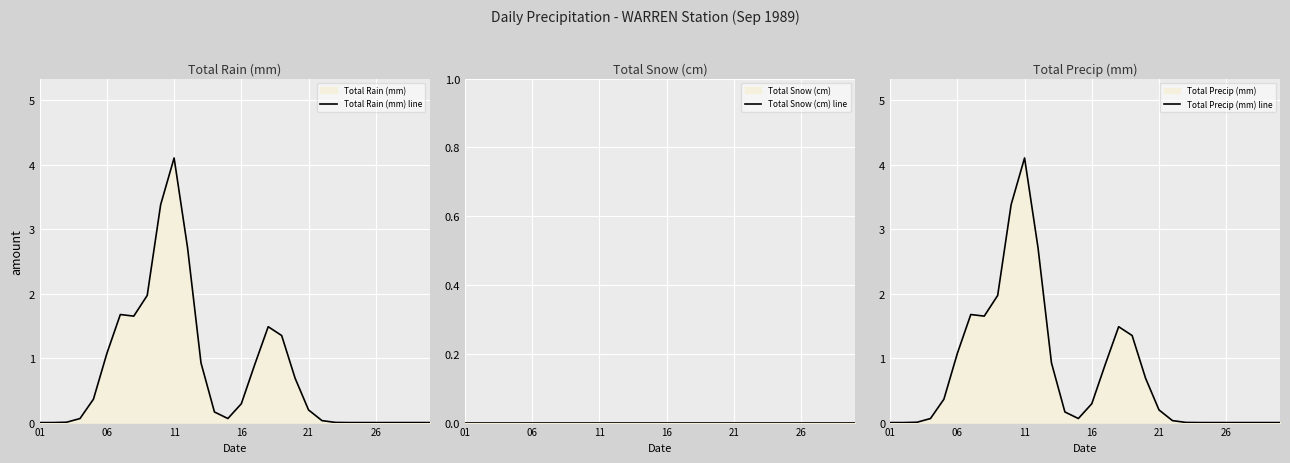

What are all the series names shown in the legend?

Total Rain (mm) line, Total Snow (cm) line, Total Precip (mm) line